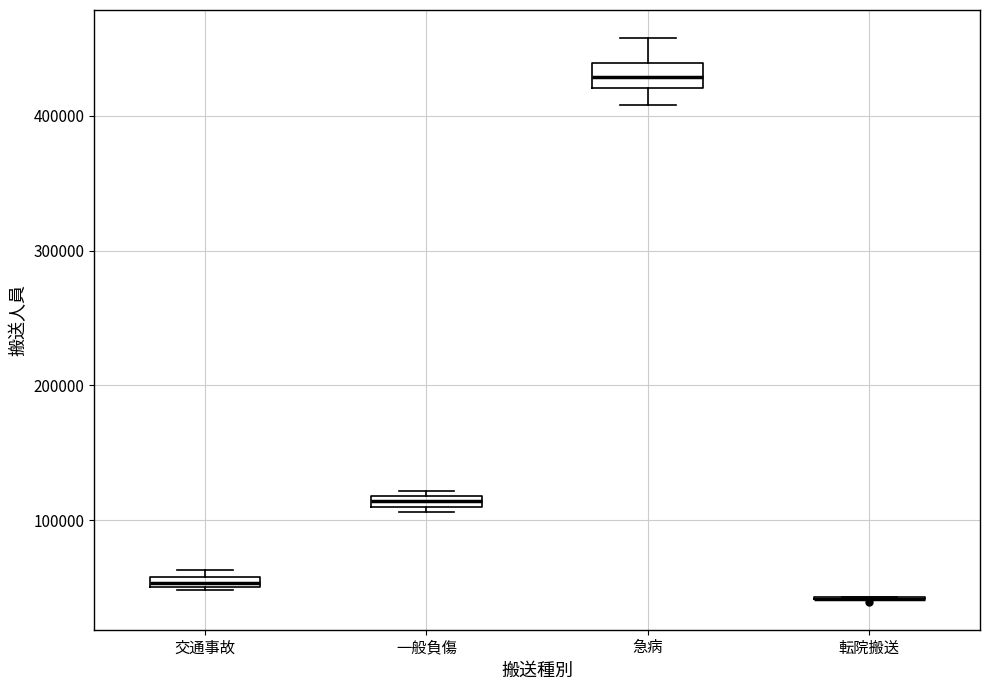

Which box is the tallest, from its lower edge to its upper edge?

急病